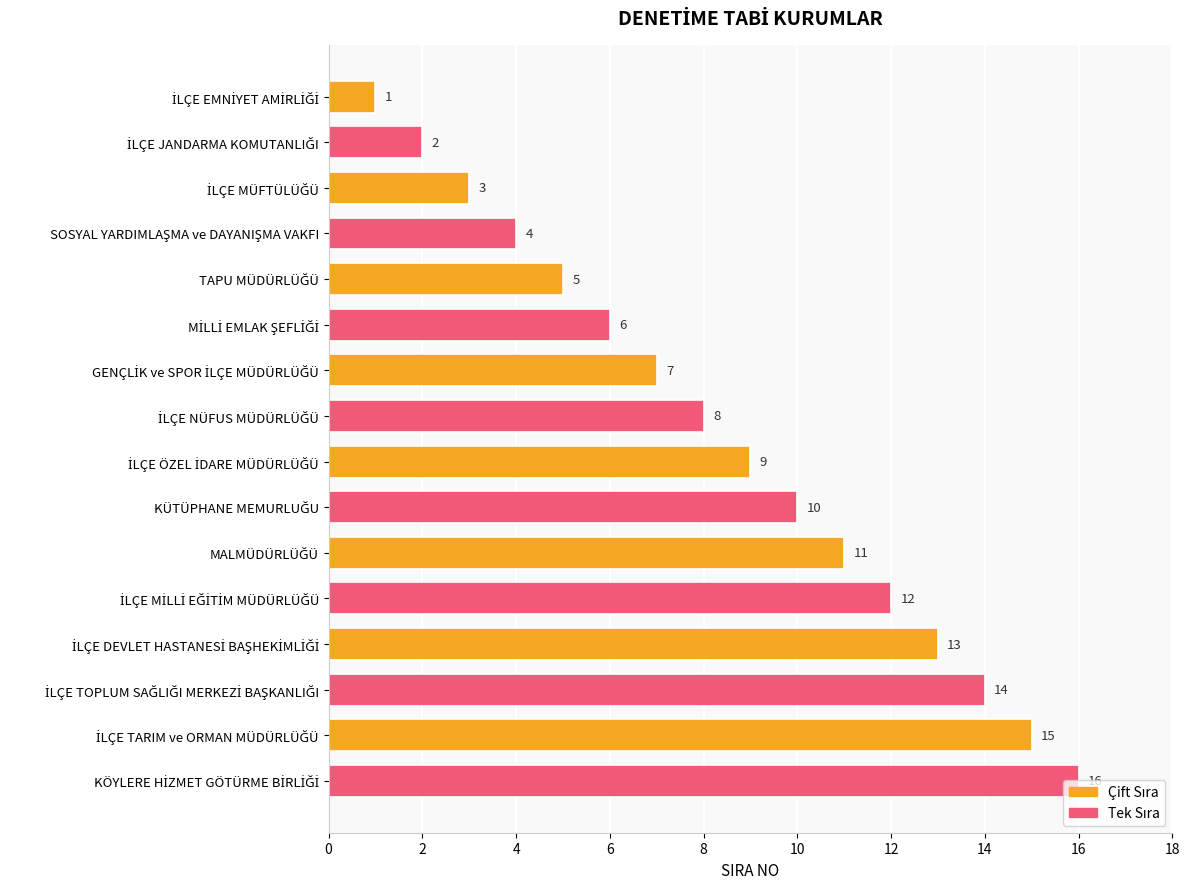

Count the number of categories in the chart.

16